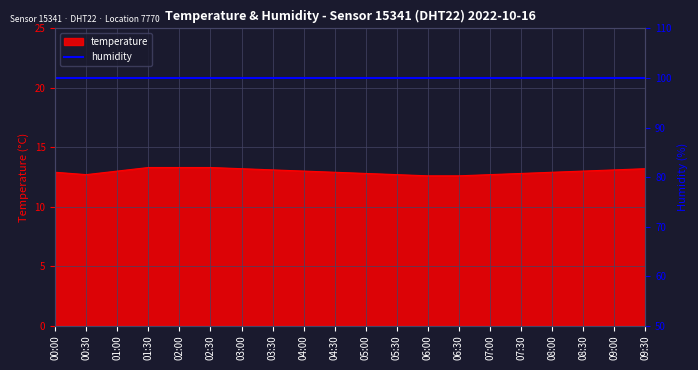

Read the value at 07:00.

12.7